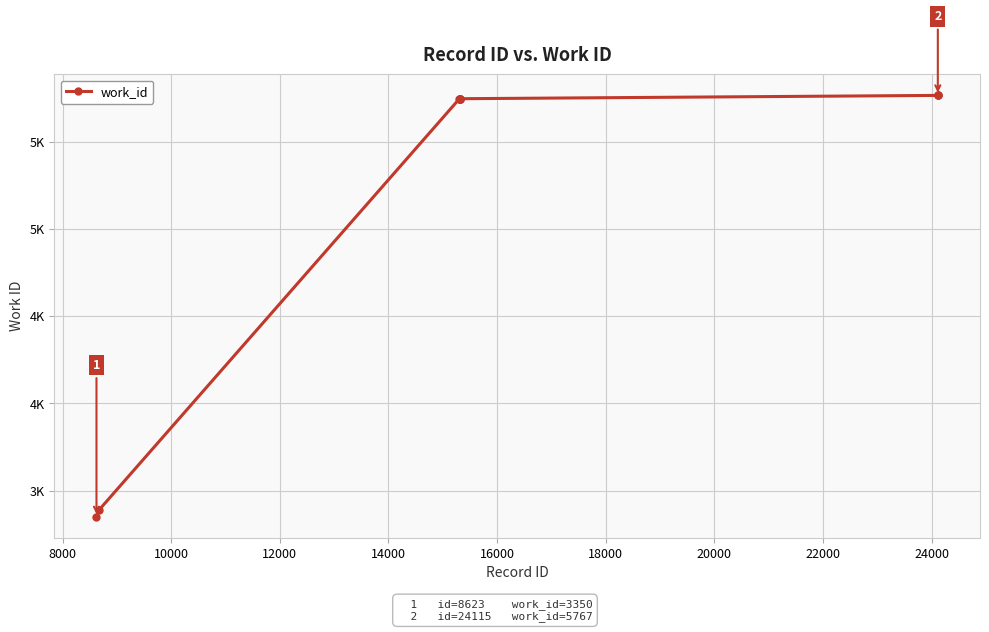

Is this an area chart (filled region under the line)?

No